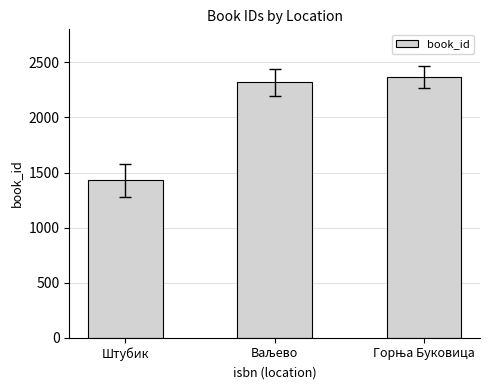

The chart shows a value of 619 at Штубик. True or false?

False